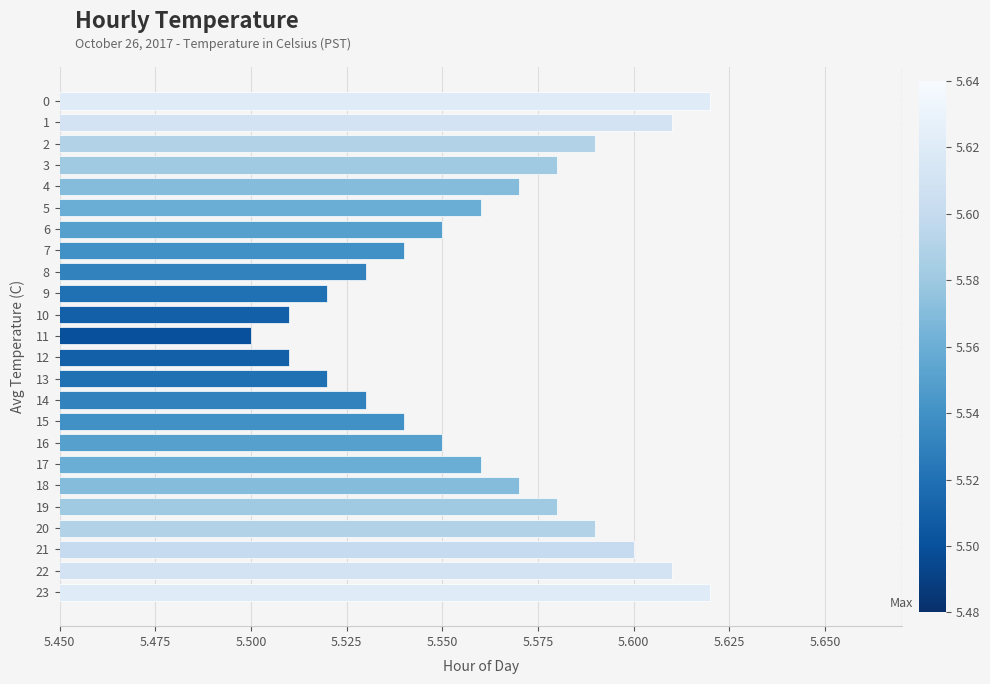

Is it true that the value at 23 is 2.3?

False